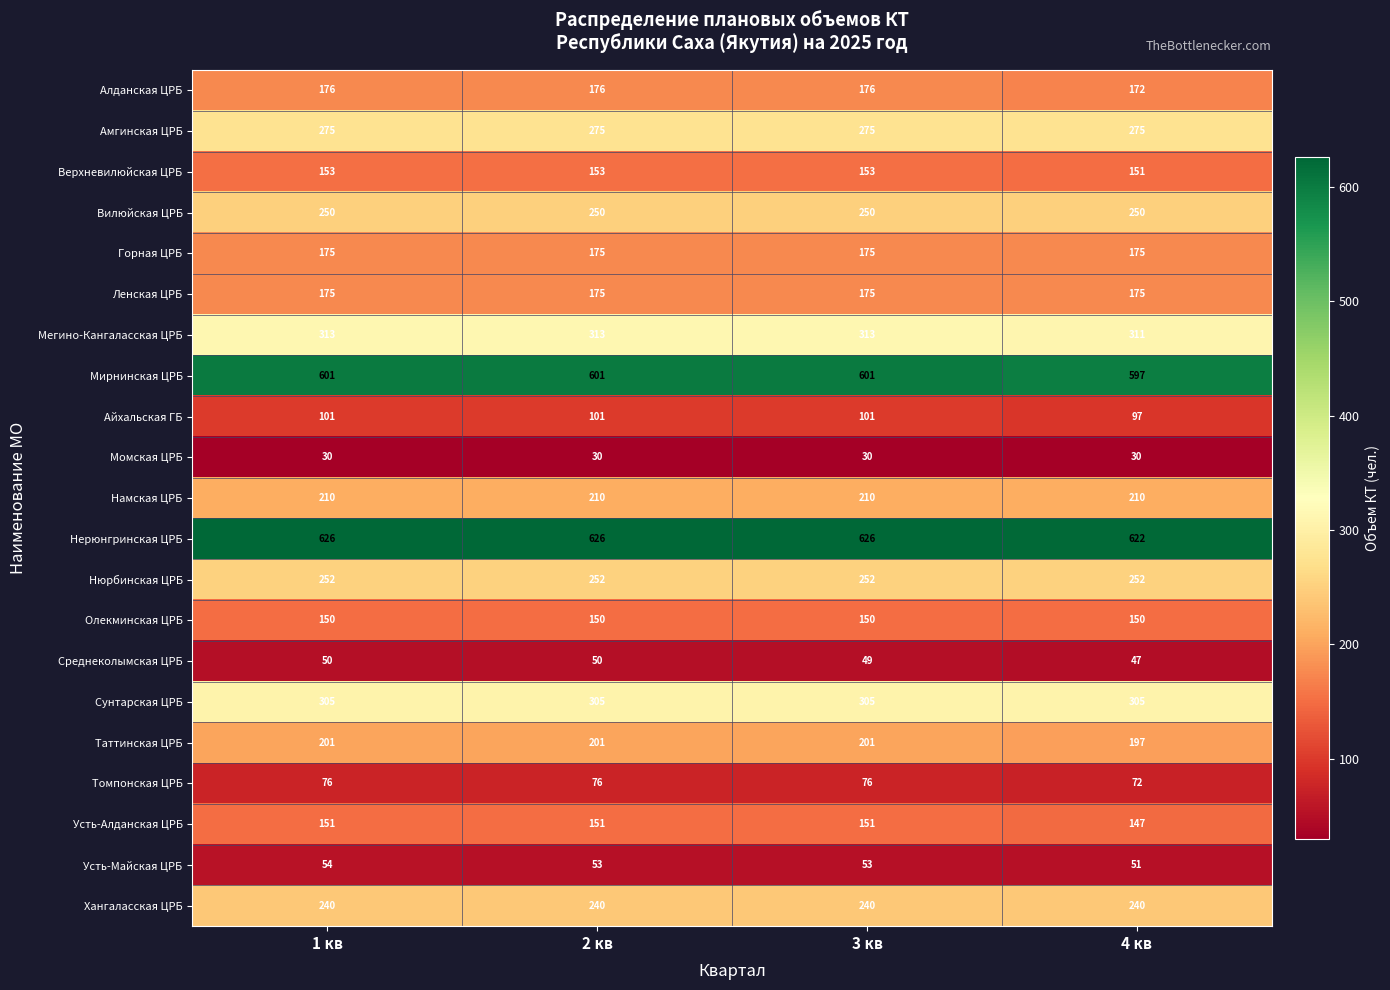

What is the difference between the highest and lowest values at 3 кв?

596